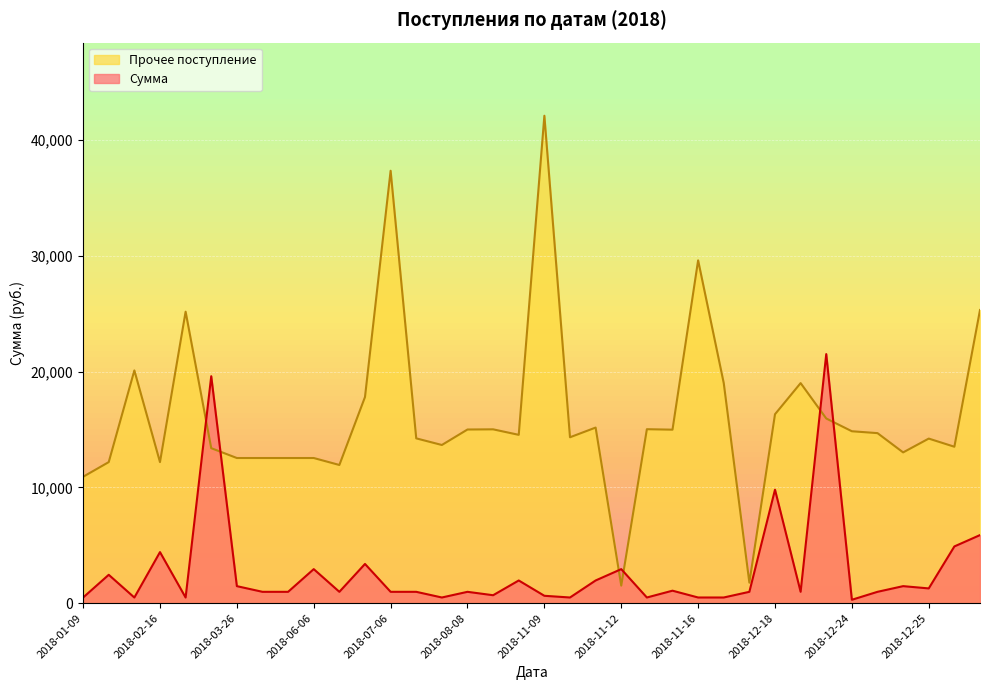

Is it true that Сумма equals 462.1 at 2018-12-14?

False